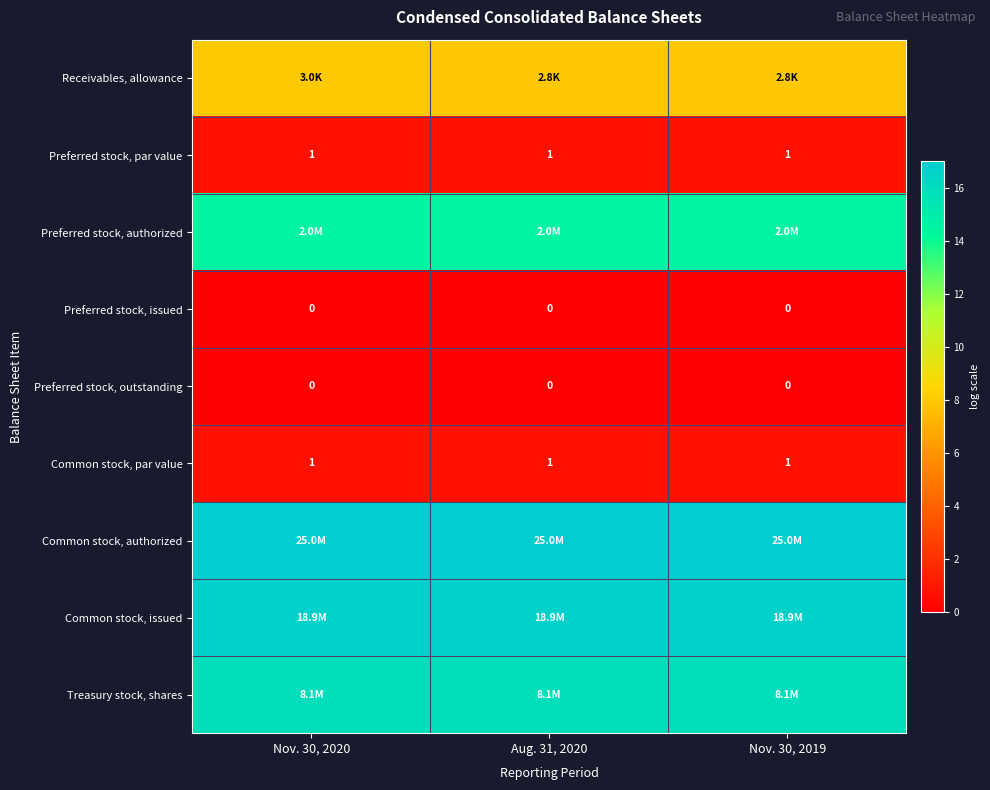

At Nov. 30, 2019, list the series in order from largest to smallest.

Common stock, authorized, Common stock, issued, Treasury stock, shares, Preferred stock, authorized, Receivables, allowance, Preferred stock, par value, Common stock, par value, Preferred stock, issued, Preferred stock, outstanding